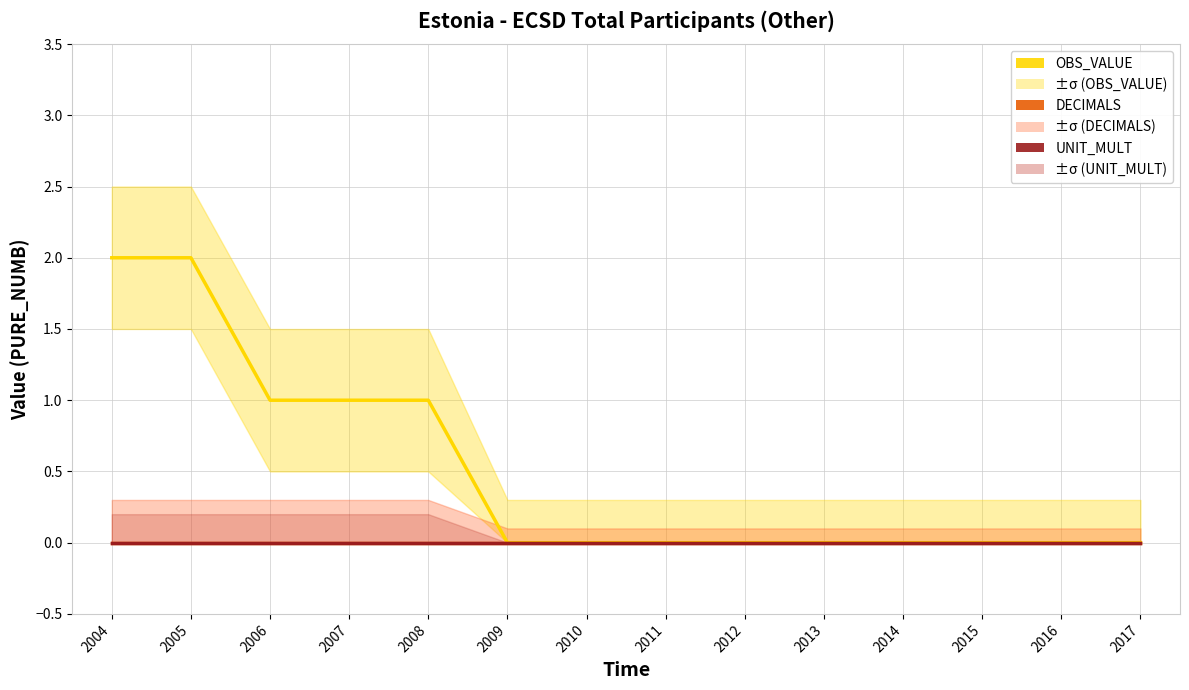

At how many categories does at least one series exceed 0?

5